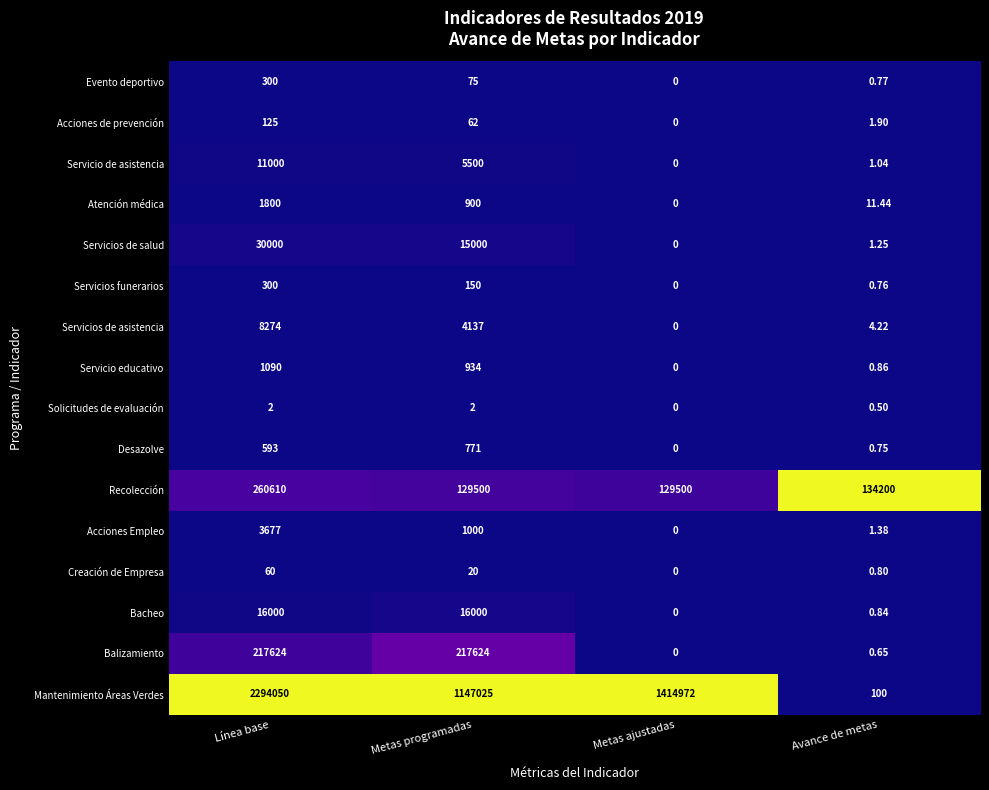

At Avance de metas, list the series in order from smallest to largest.

Solicitudes de evaluación, Balizamiento, Desazolve, Servicios funerarios, Evento deportivo, Creación de Empresa, Bacheo, Servicio educativo, Servicio de asistencia, Servicios de salud, Acciones Empleo, Acciones de prevención, Servicios de asistencia, Atención médica, Mantenimiento Áreas Verdes, Recolección